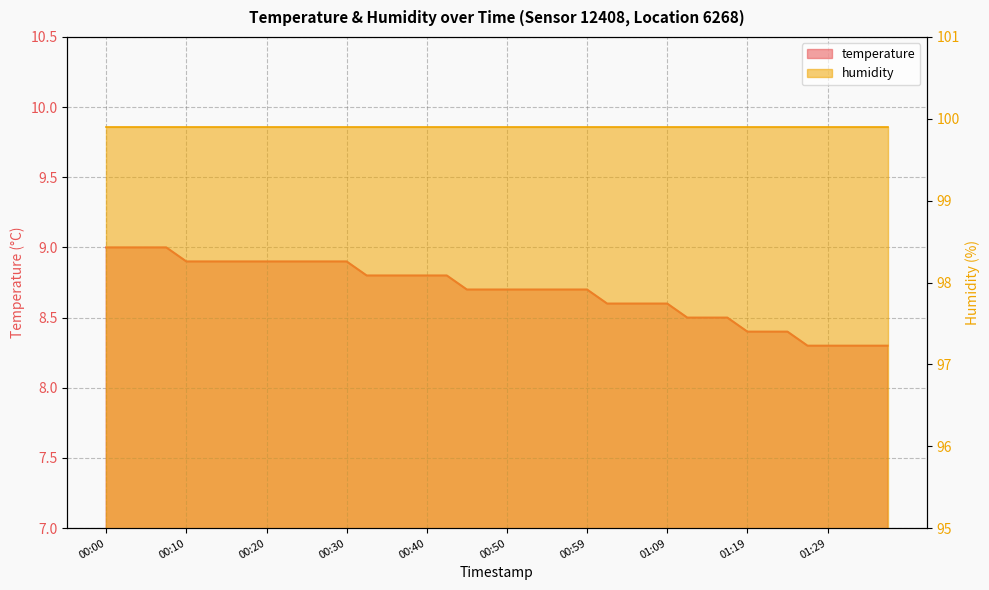

Read the value at 01:32.

8.3